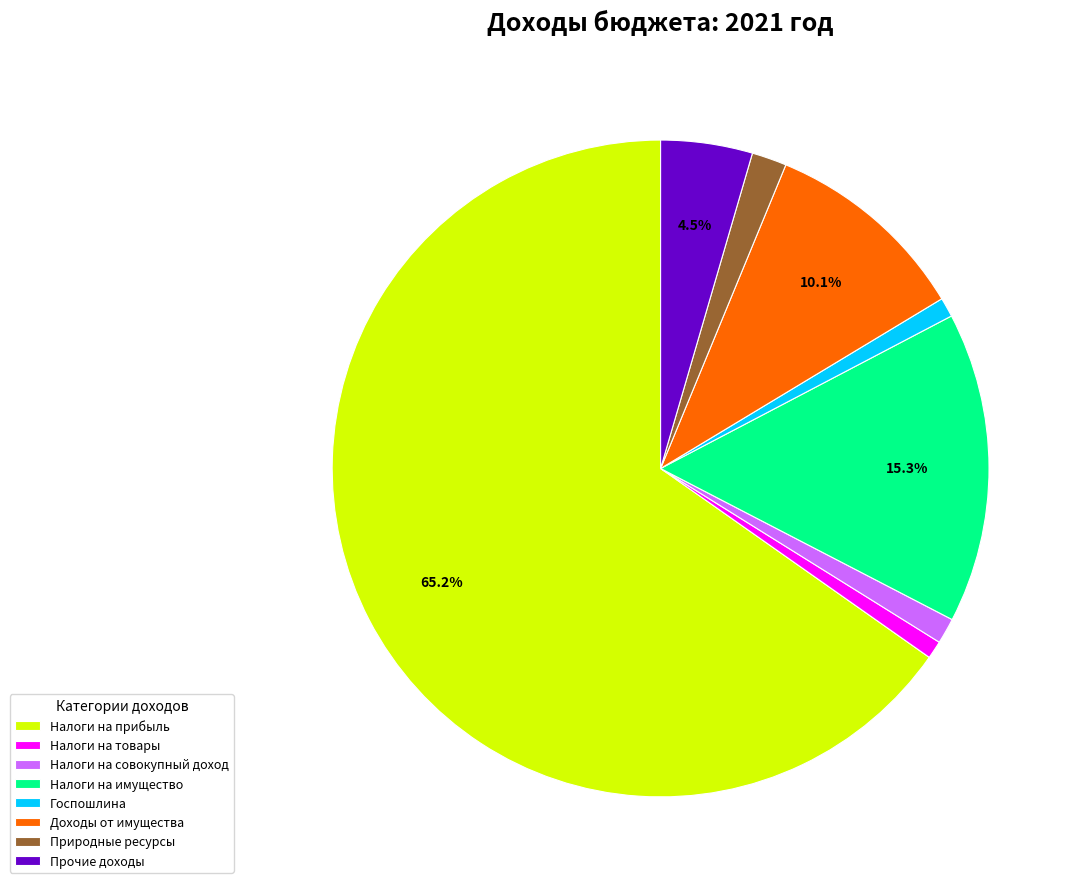

Which category has the biggest portion of the pie?

Налоги на прибыль